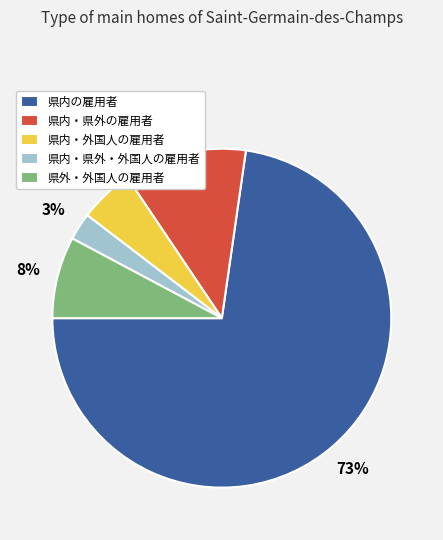

Count the number of slices in the pie.

5